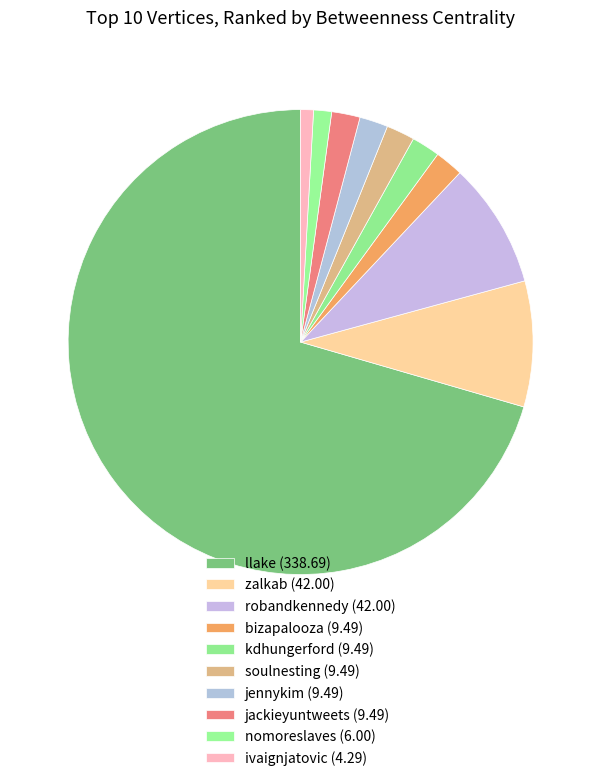

Rank the categories by value from lowest to highest.

ivaignjatovic, nomoreslaves, bizapalooza, kdhungerford, soulnesting, jennykim, jackieyuntweets, zalkab, robandkennedy, llake